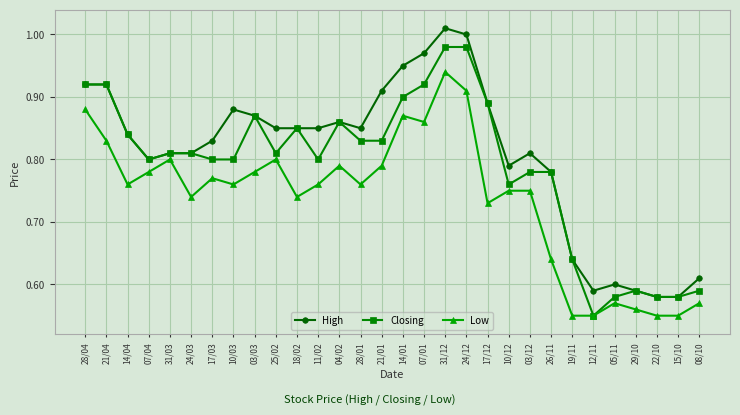

Between 07/01 and 22/10, which series saw the biggest shift?

High